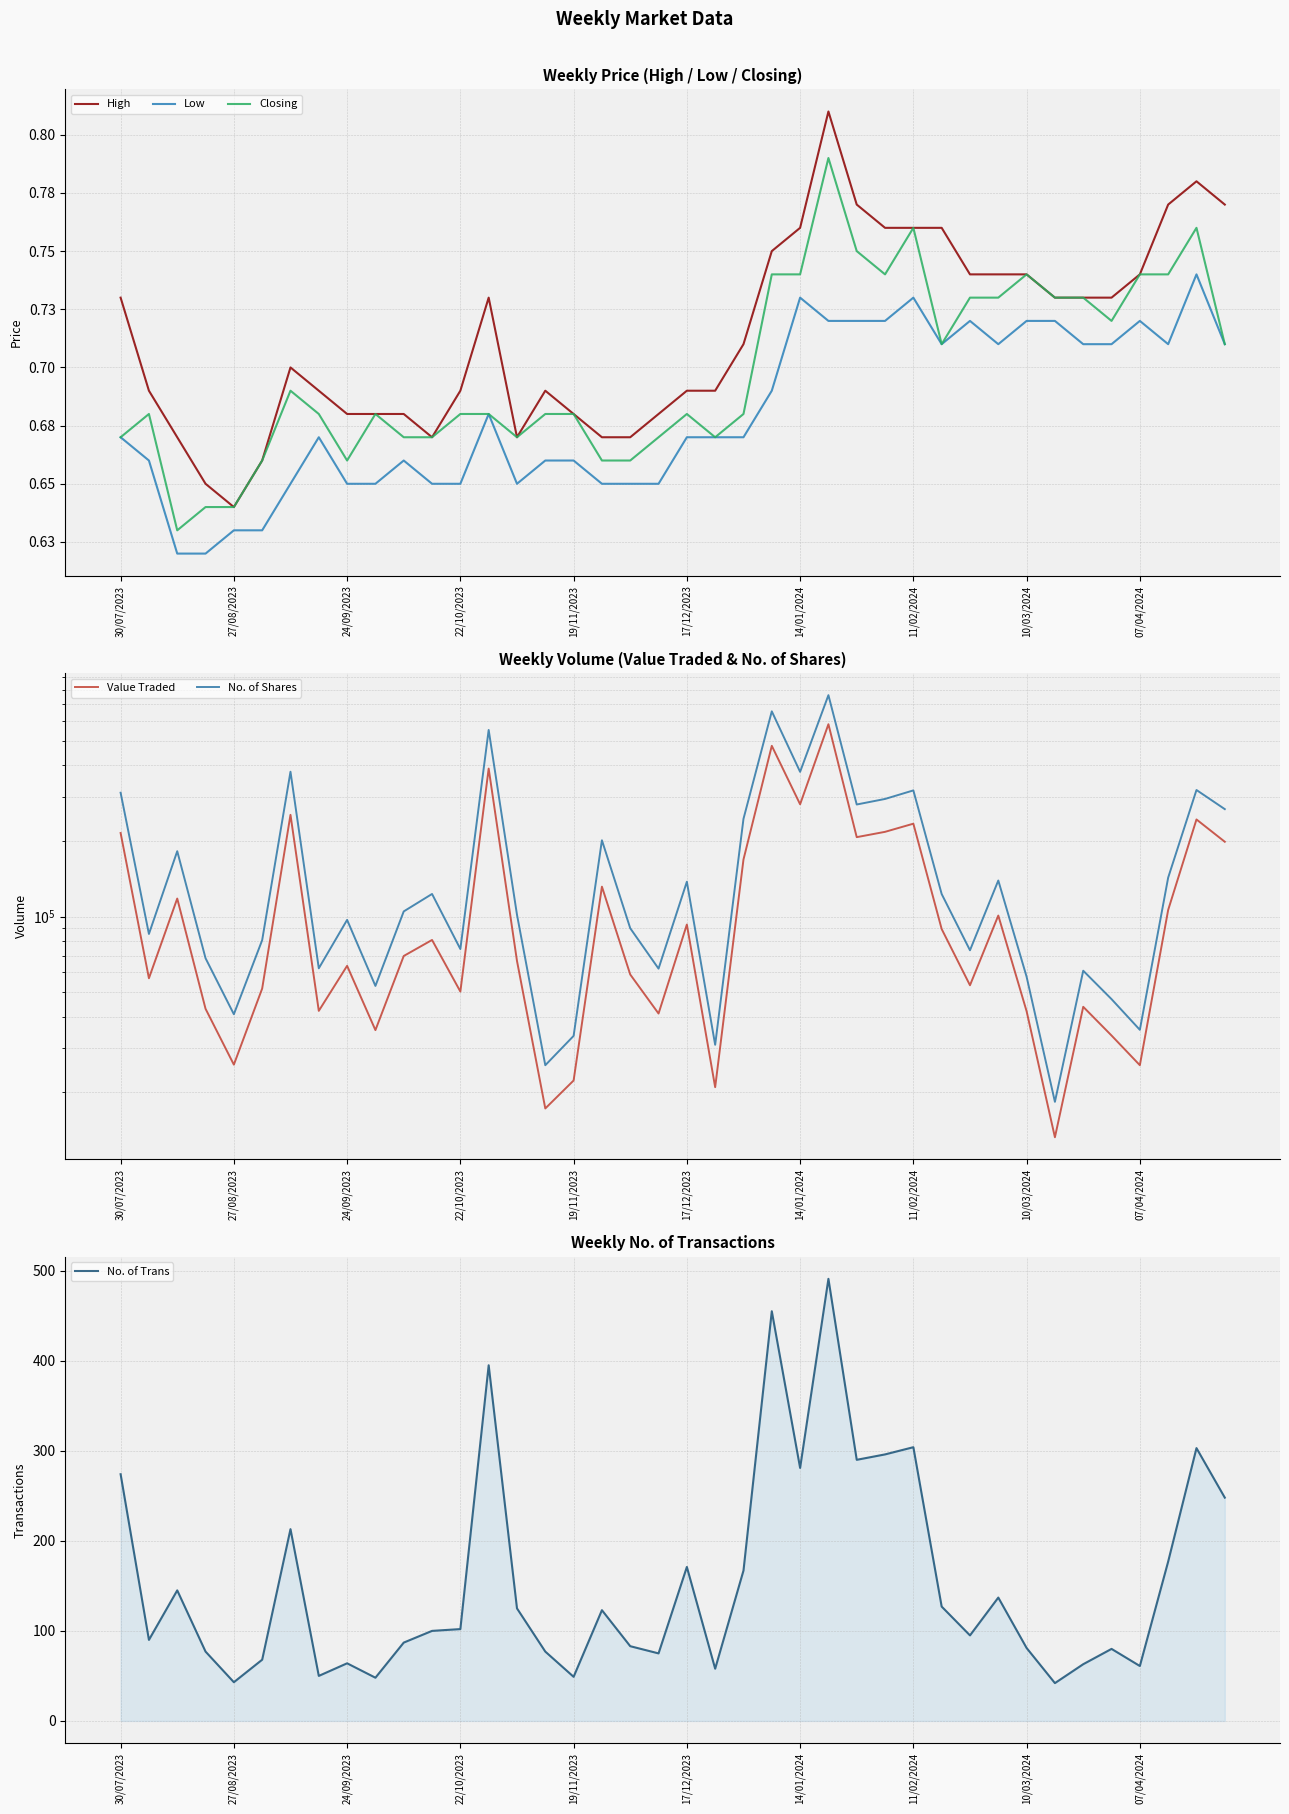

True or false: High and No. of Trans intersect in this chart.

False